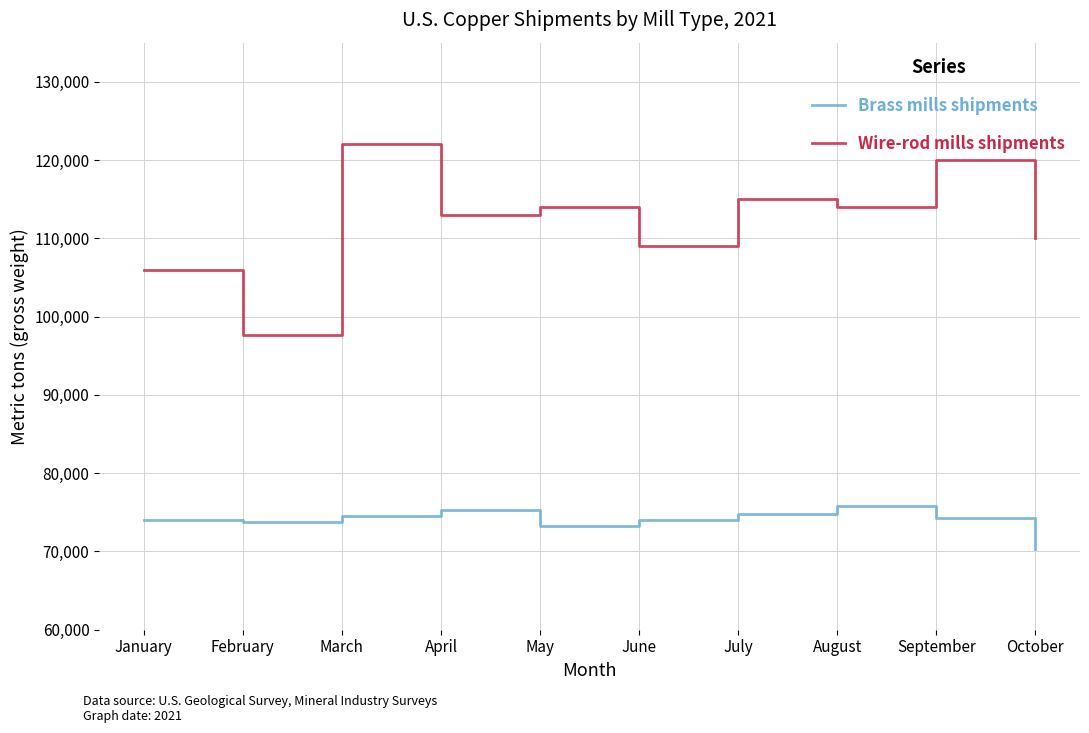

Which series has the largest range (max minus min)?

Wire-rod mills shipments